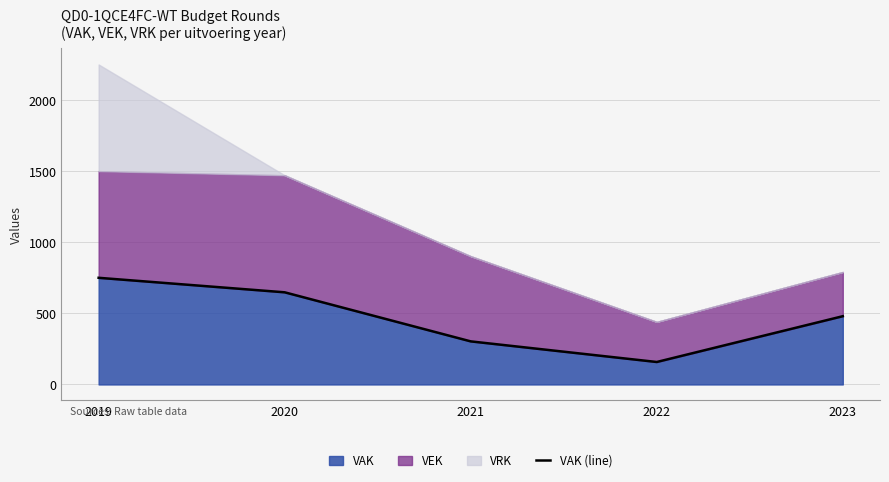

Read the value at 2020, to the nearest 10.

650